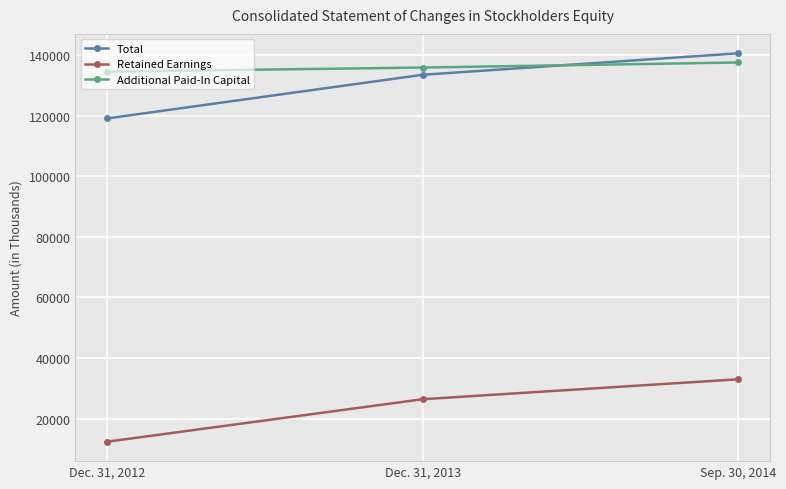

Which series changed the most between Dec. 31, 2012 and Dec. 31, 2013?

Total